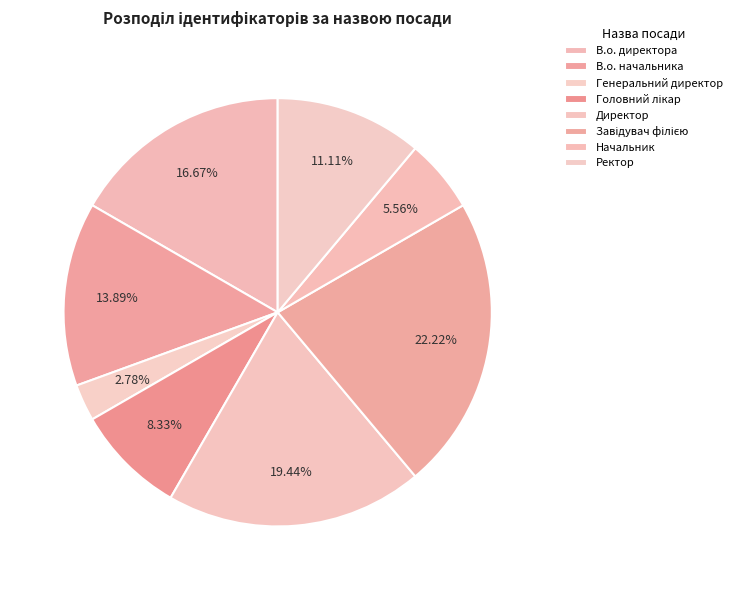

Is there a majority slice in this chart?

No